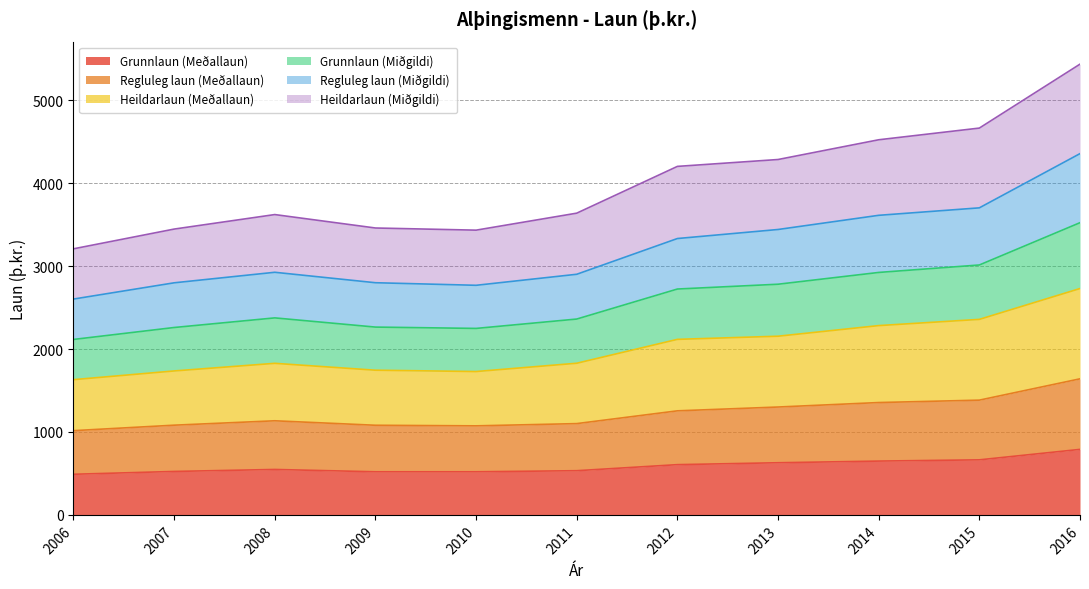

True or false: Grunnlaun (Meðallaun) has more than 1 interior local peaks.

False